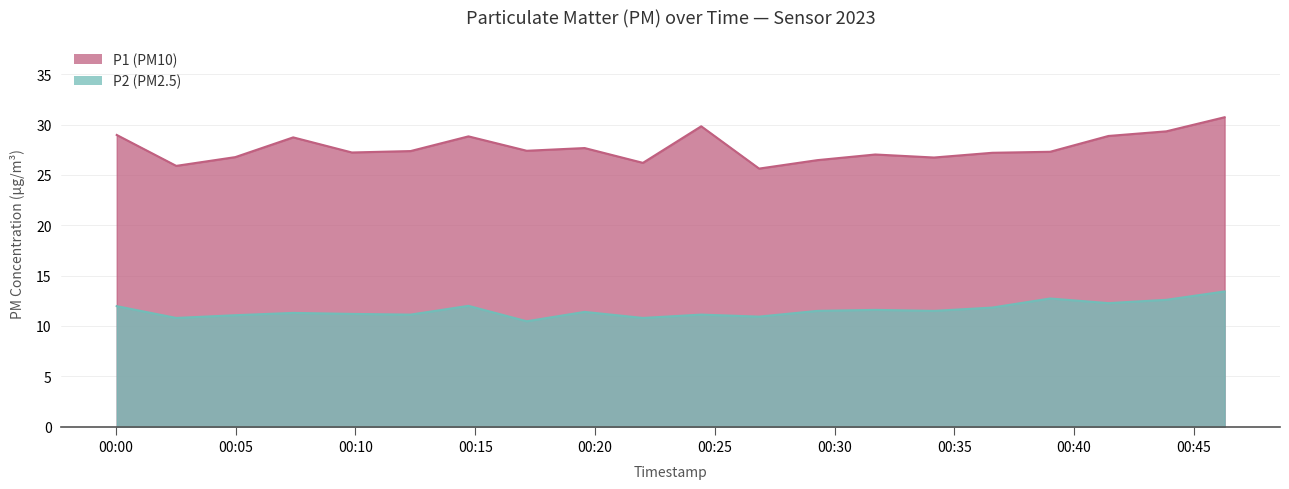

What is the maximum value for P1?

30.7